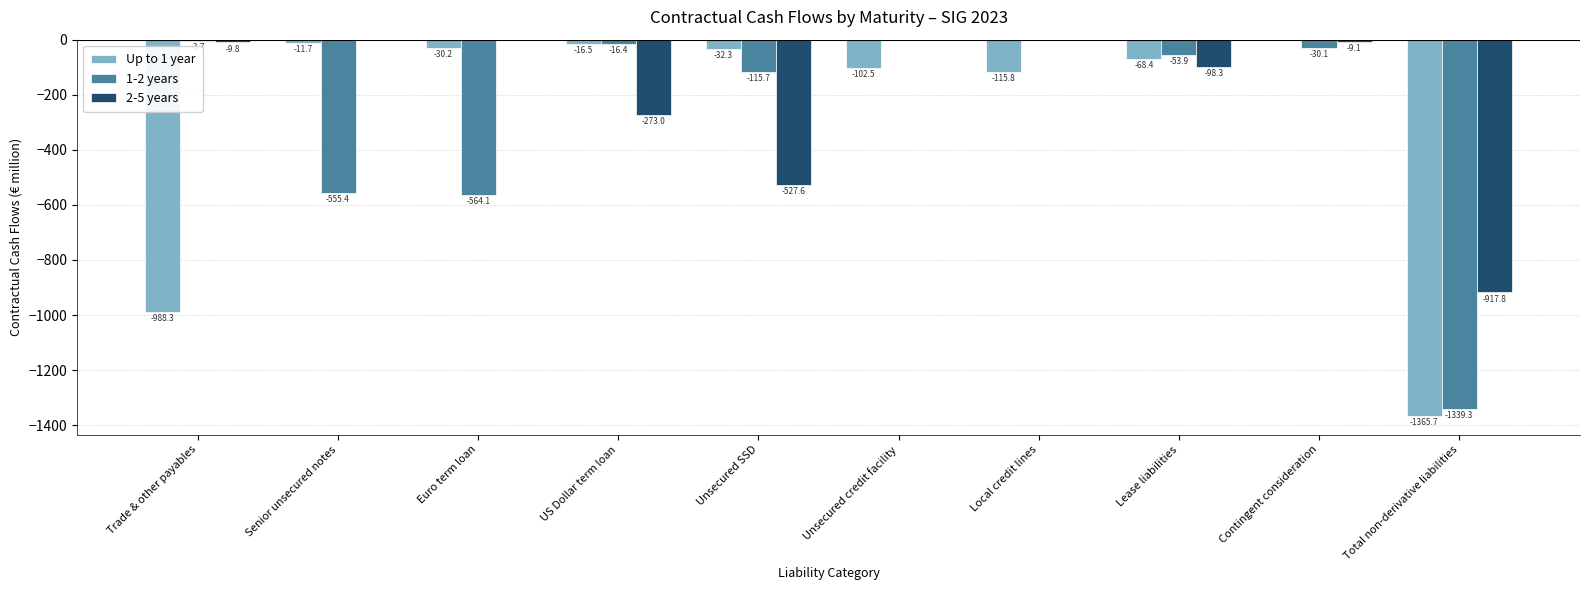

At which category is the sum across all series the highest?

Contingent consideration